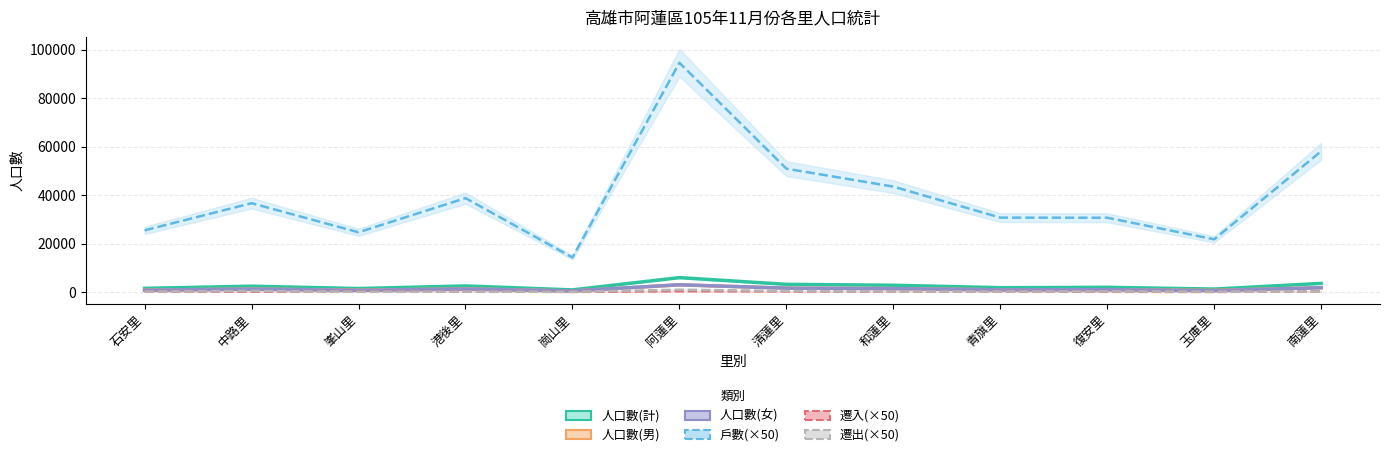

Reading left to right, extract all data points from this chart.

人口數(計): 石安里=1510	中路里=2399	峯山里=1435	港後里=2507	崗山里=875	阿蓮里=5937	清蓮里=3170	和蓮里=2790	青旗里=1781	復安里=1931	玉庫里=1220	南蓮里=3555
人口數(男): 石安里=770	中路里=1223	峯山里=751	港後里=1276	崗山里=432	阿蓮里=2943	清蓮里=1588	和蓮里=1406	青旗里=903	復安里=960	玉庫里=666	南蓮里=1777
人口數(女): 石安里=740	中路里=1176	峯山里=684	港後里=1231	崗山里=443	阿蓮里=2994	清蓮里=1582	和蓮里=1384	青旗里=878	復安里=971	玉庫里=554	南蓮里=1778
戶數(×50): 石安里=25450	中路里=36650	峯山里=24650	港後里=38750	崗山里=14250	阿蓮里=94600	清蓮里=50900	和蓮里=43500	青旗里=30700	復安里=30650	玉庫里=21750	南蓮里=58100
遷入(×50): 石安里=200	中路里=150	峯山里=250	港後里=200	崗山里=50	阿蓮里=350	清蓮里=250	和蓮里=150	青旗里=200	復安里=100	玉庫里=50	南蓮里=300
遷出(×50): 石安里=150	中路里=450	峯山里=100	港後里=150	崗山里=100	阿蓮里=950	清蓮里=450	和蓮里=200	青旗里=200	復安里=250	玉庫里=150	南蓮里=250